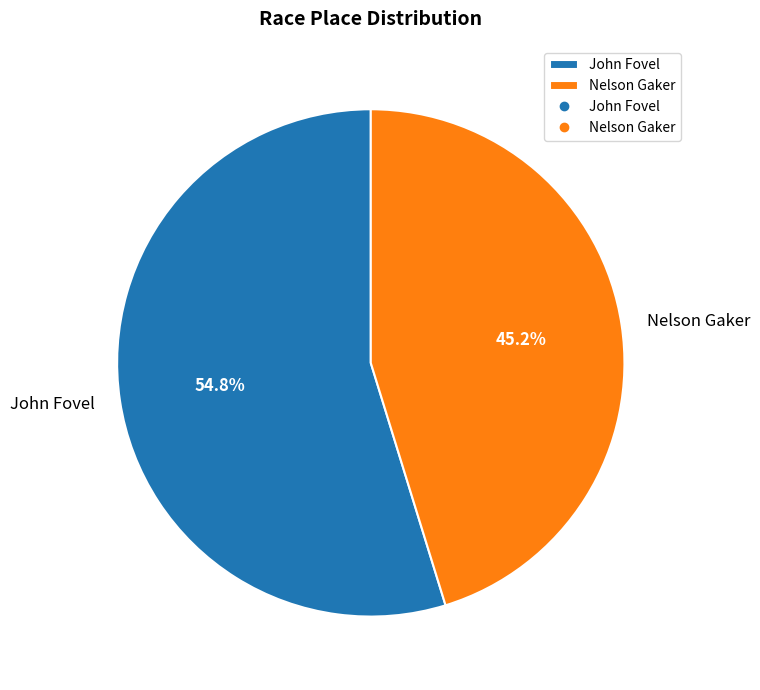

Which category has the smallest portion of the pie?

Nelson Gaker